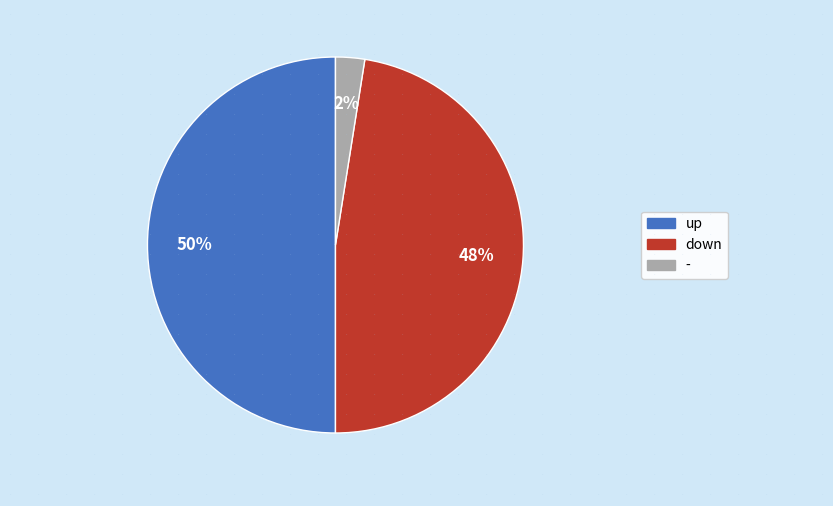

Is the sum of - and up greater than half?

Yes